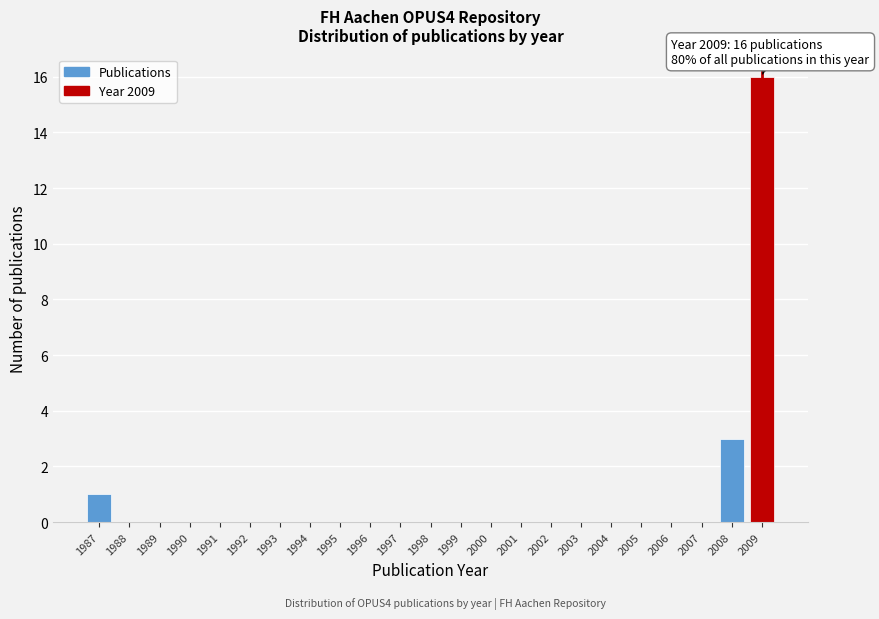

Which range on the x-axis has the tallest bar?

2008.5 to 2009.5